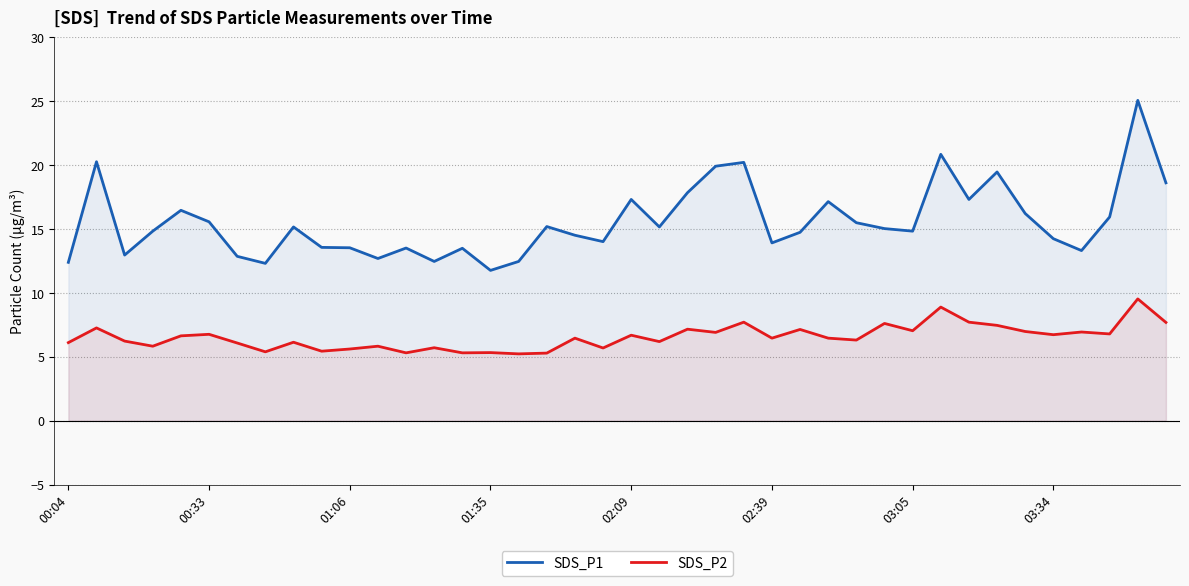

Is the value of SDS_P2 at 02:09 greater than the value of SDS_P1 at 00:33?

No